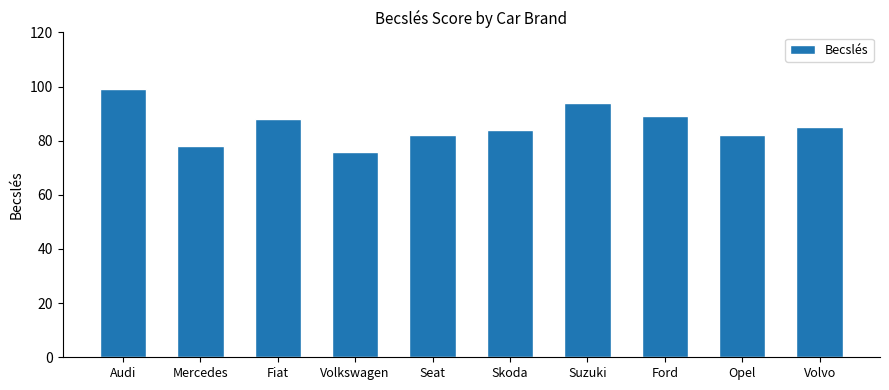

Approximately how many times larger is the value at Mercedes compared to Volkswagen?

1.0